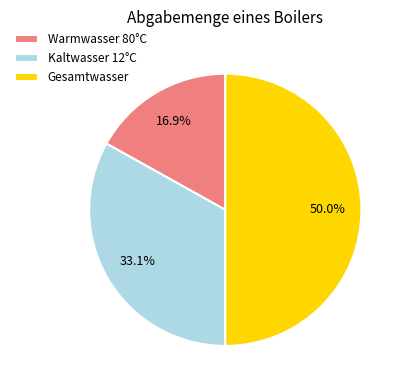

Rank the categories by value from lowest to highest.

Warmwasser 80°C, Kaltwasser 12°C, Gesamtwasser